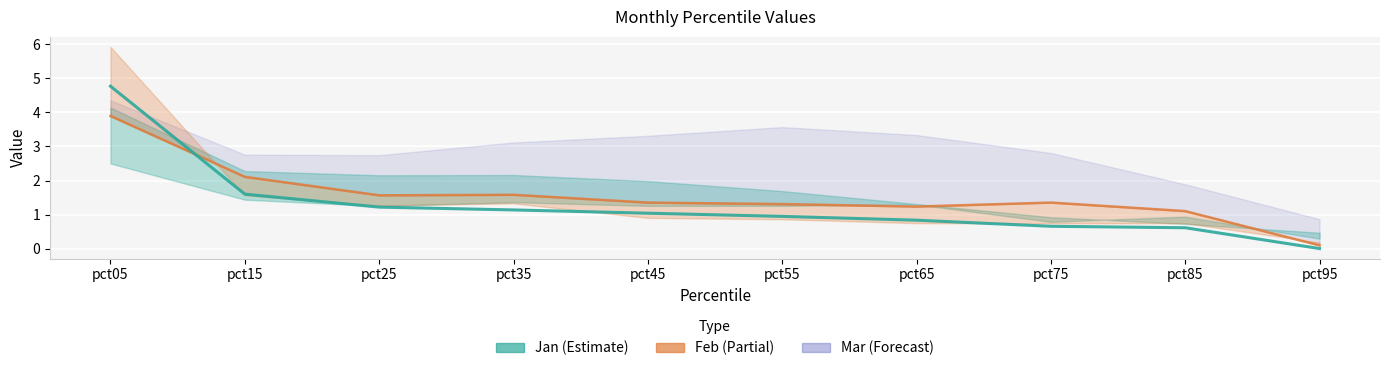

At which label does Jun first exceed 1?

pct05